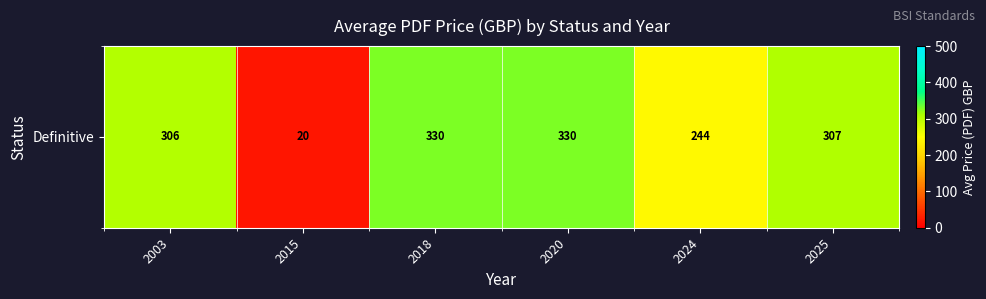

What is the greatest value displayed?

330.0